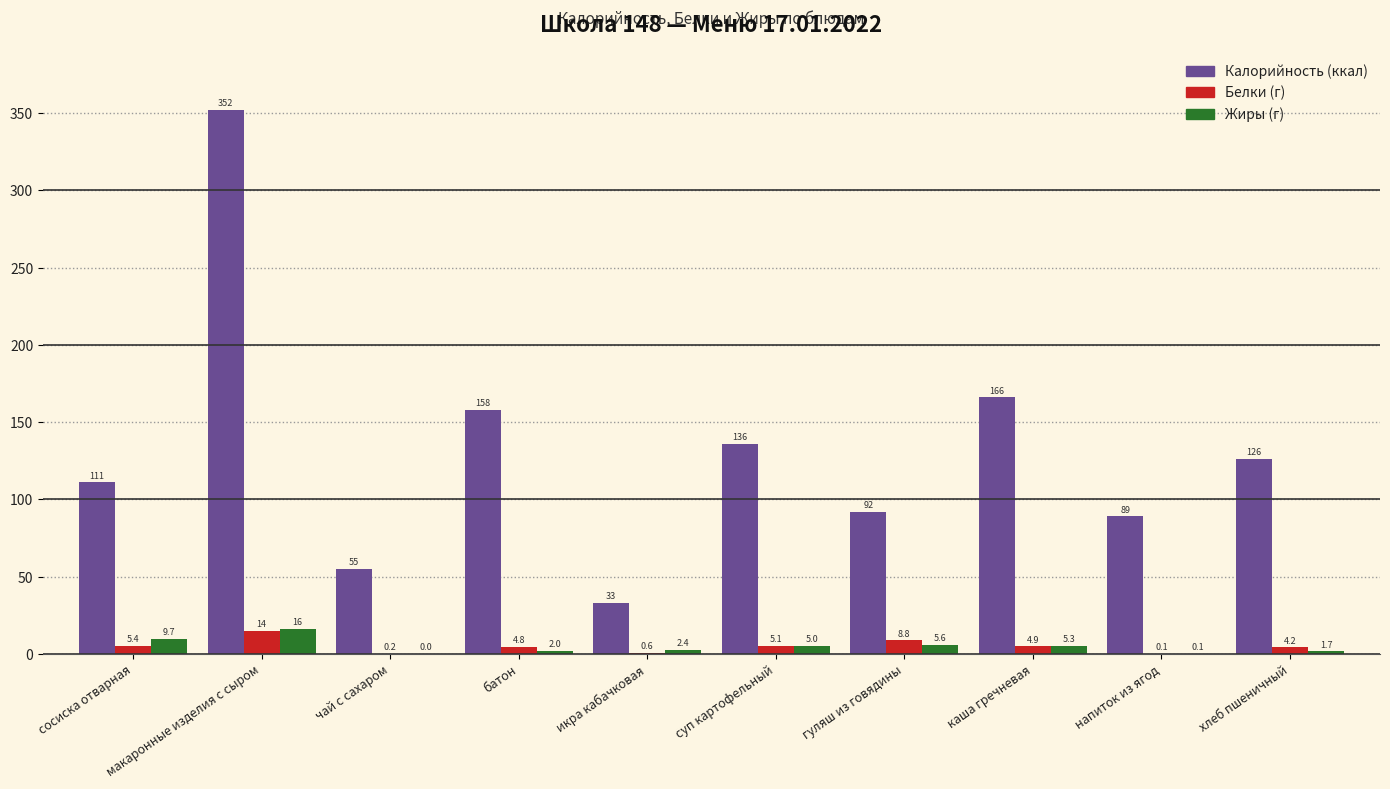

What is the greatest value displayed?

352.0